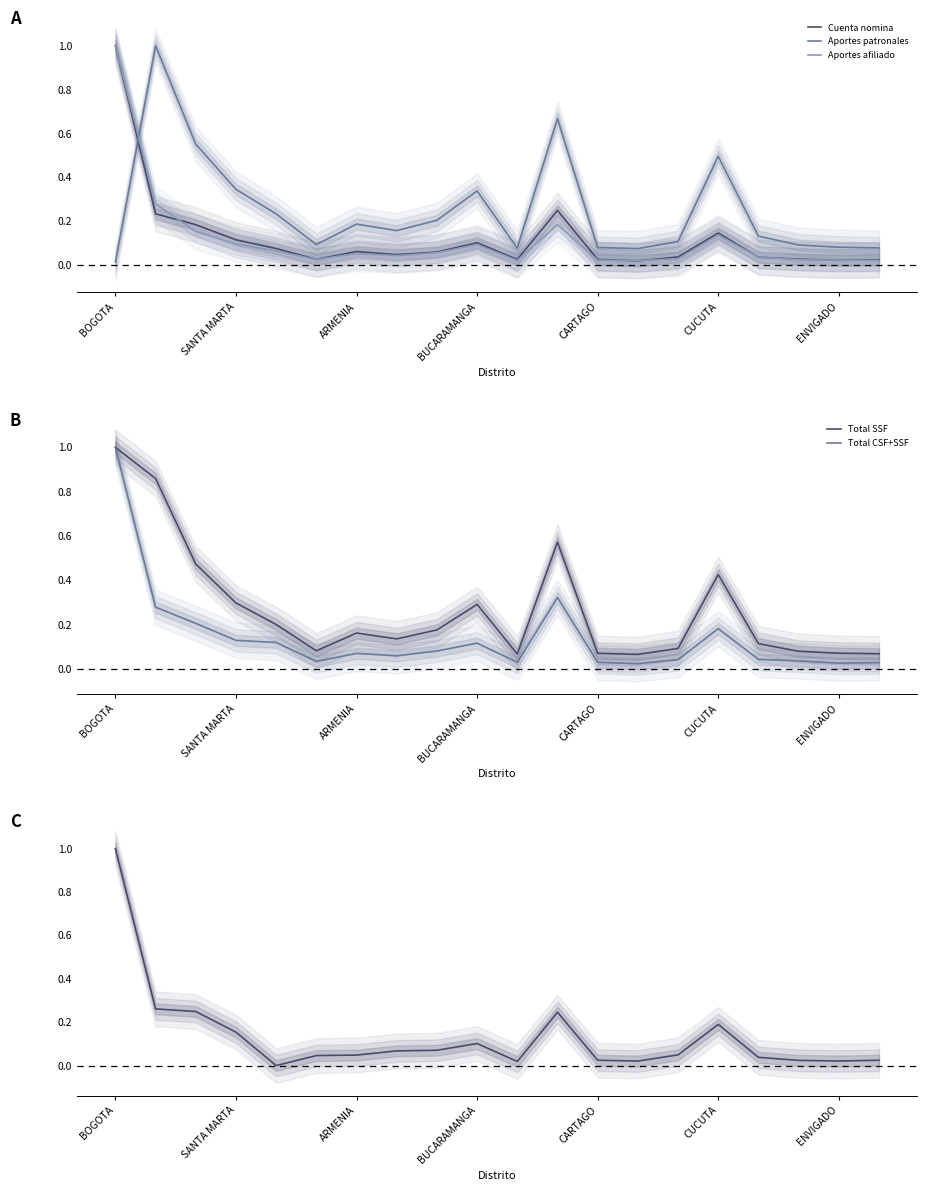

How many intersections are there between Aportes patronales and Aportes afiliado?

1